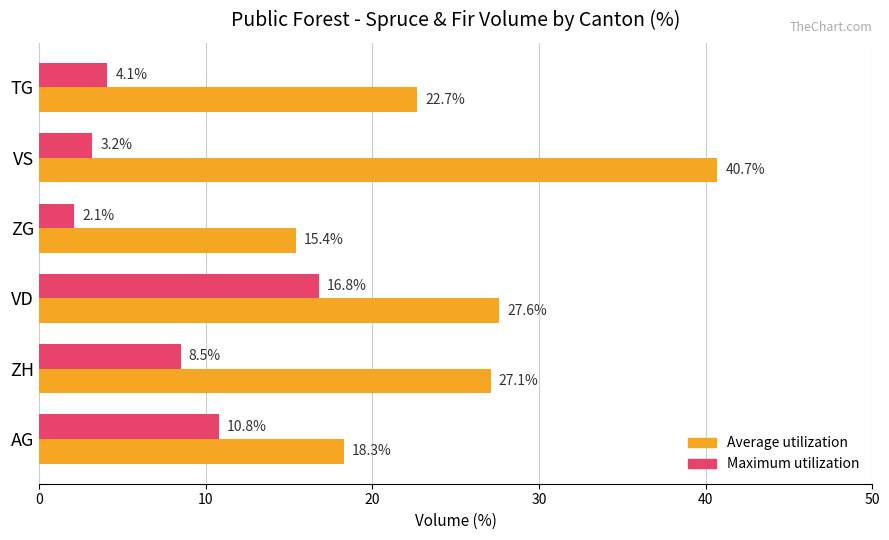

Which series has the largest range (max minus min)?

Average utilization